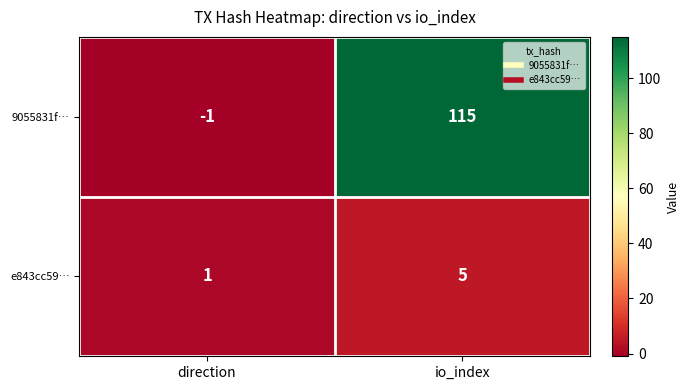

At how many categories does at least one series exceed 0?

2